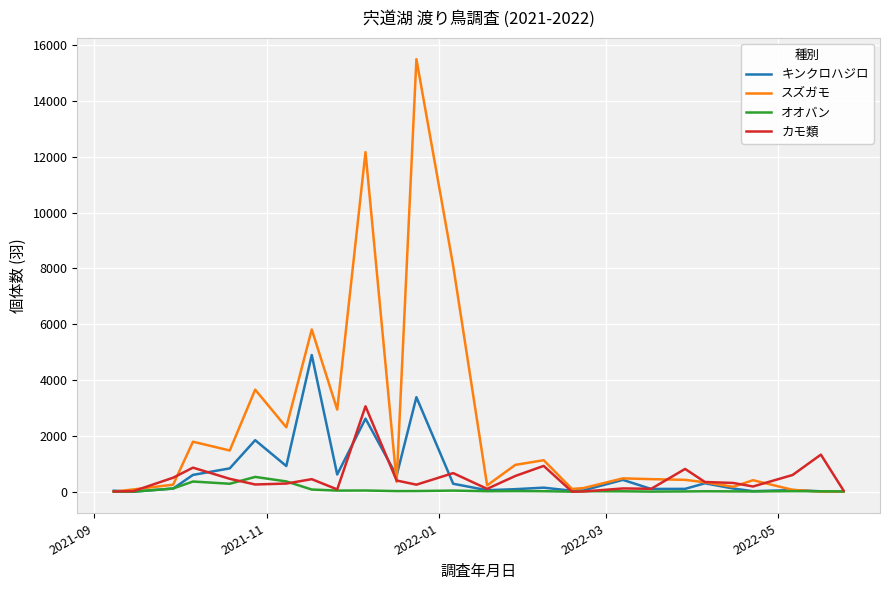

Which series has the widest spread of values?

スズガモ